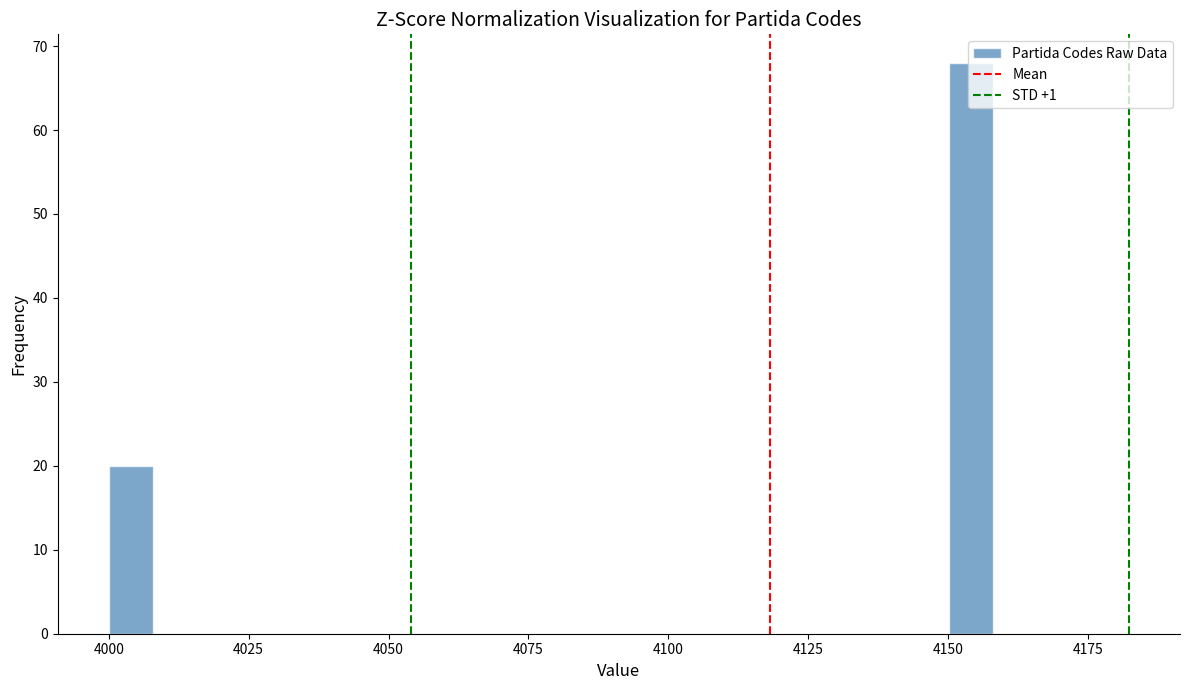

Read against the x-axis, roughly where is the centre of the tallest bar?

4155